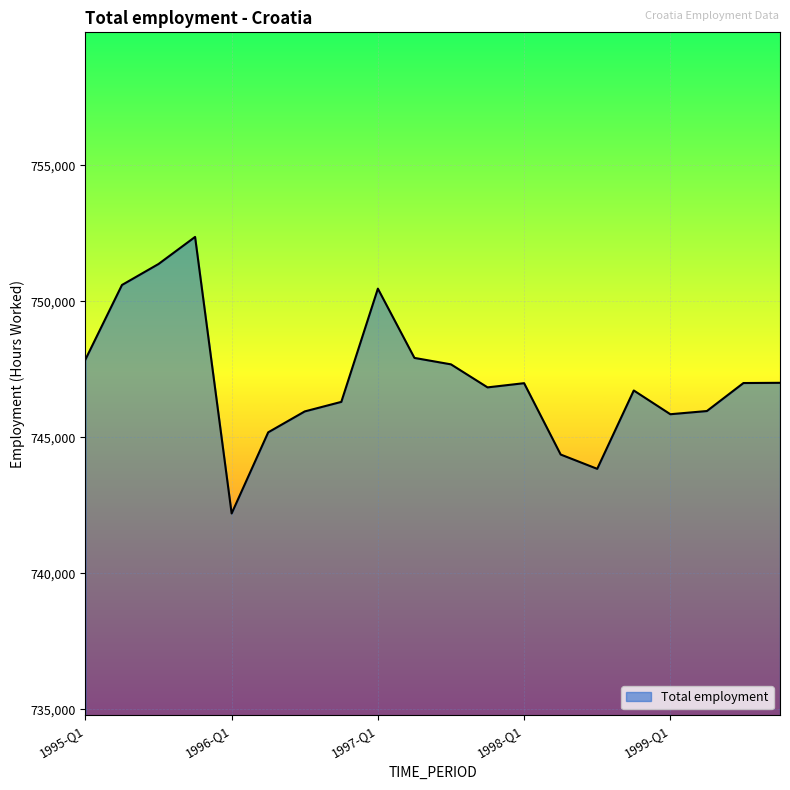

What is the difference between the maximum and minimum values?

10168.9